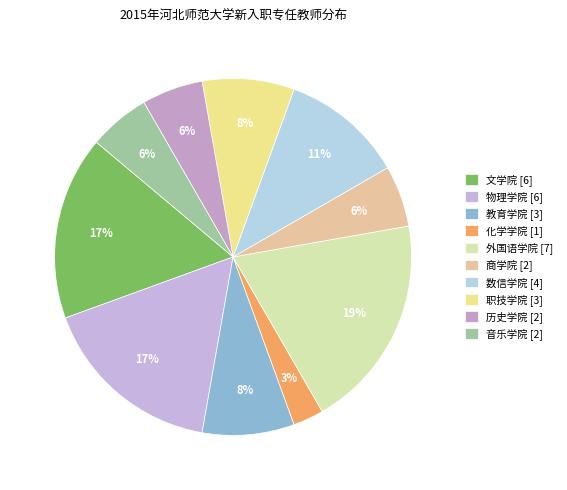

True or false: 化学学院 accounts for 3% of the total.

True